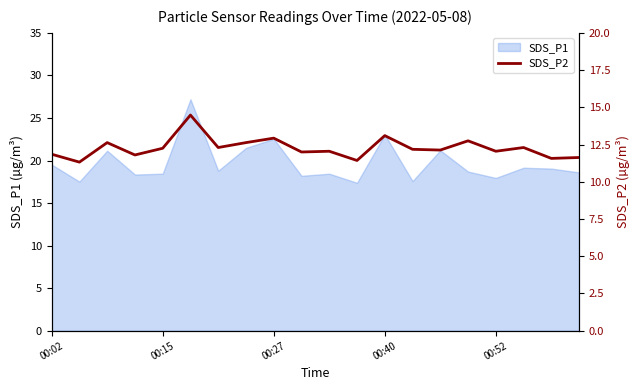

Does the chart display data point markers on the line(s)?

No